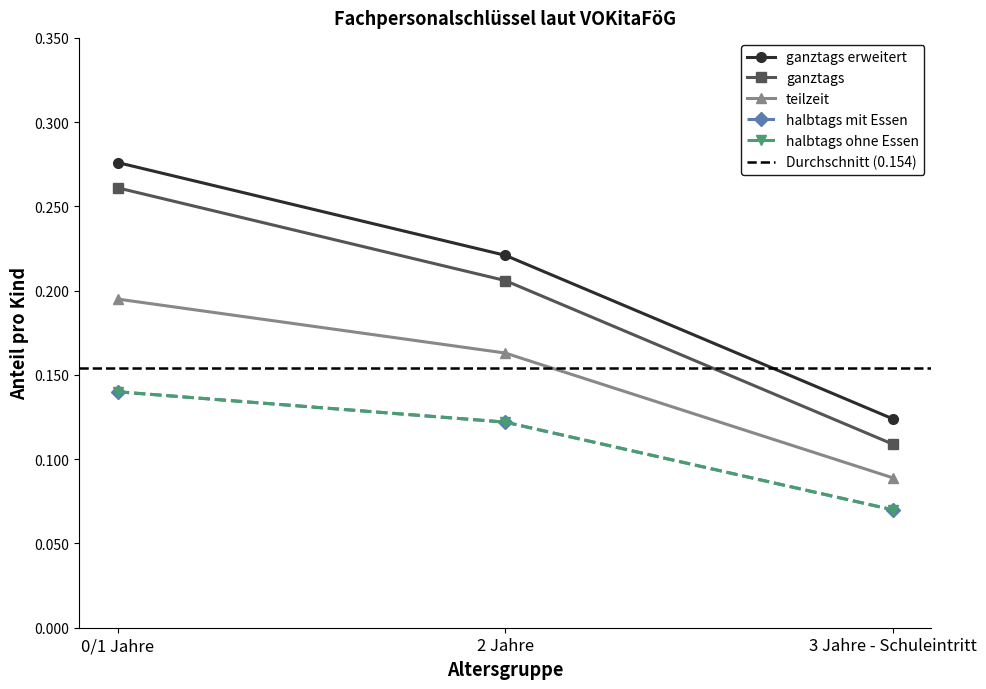

Does the chart have visible grid lines?

No